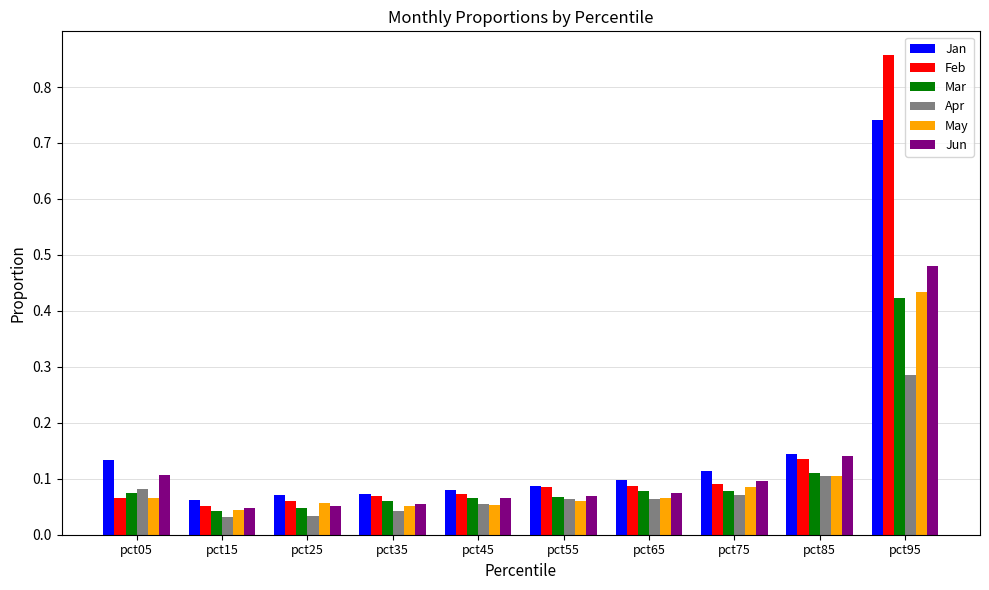

Count the Mar values in the range 0 to 1.

10